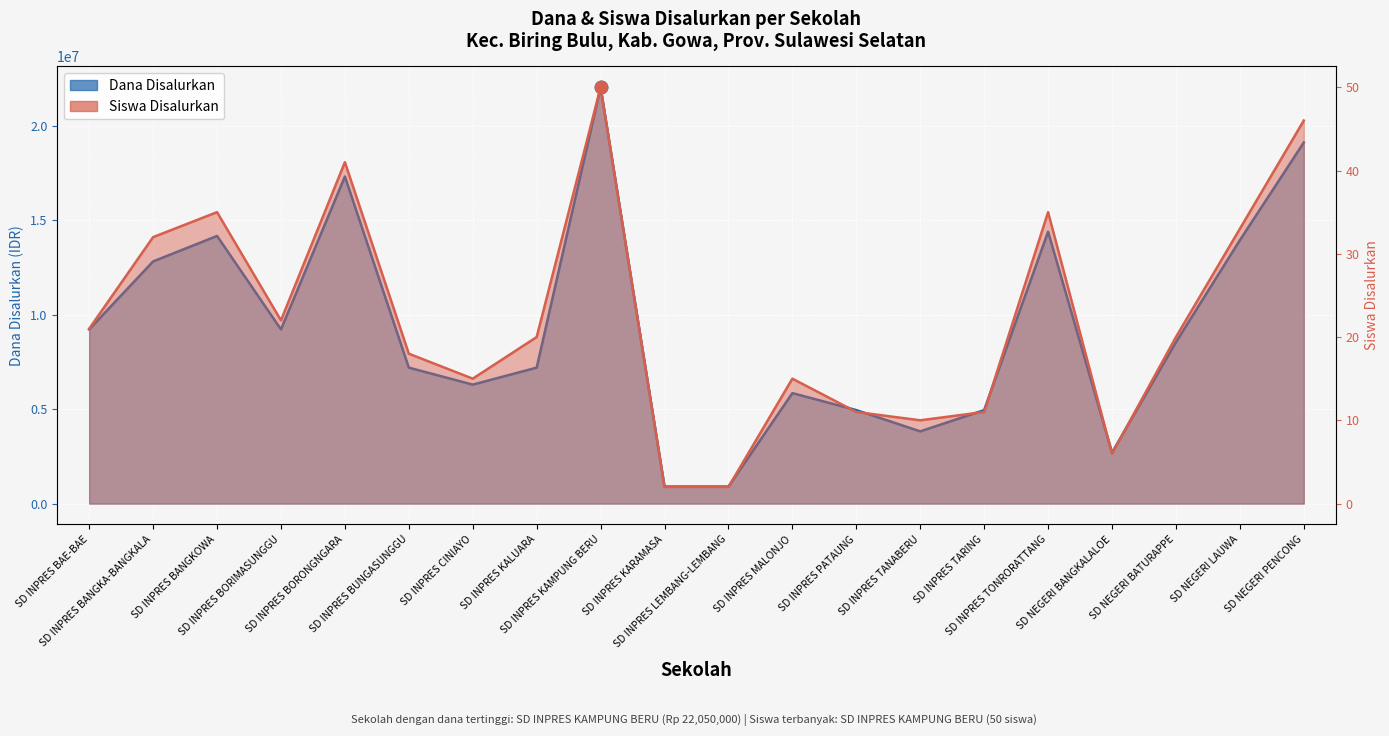

Which series contains the highest Y value?

Dana Disalurkan